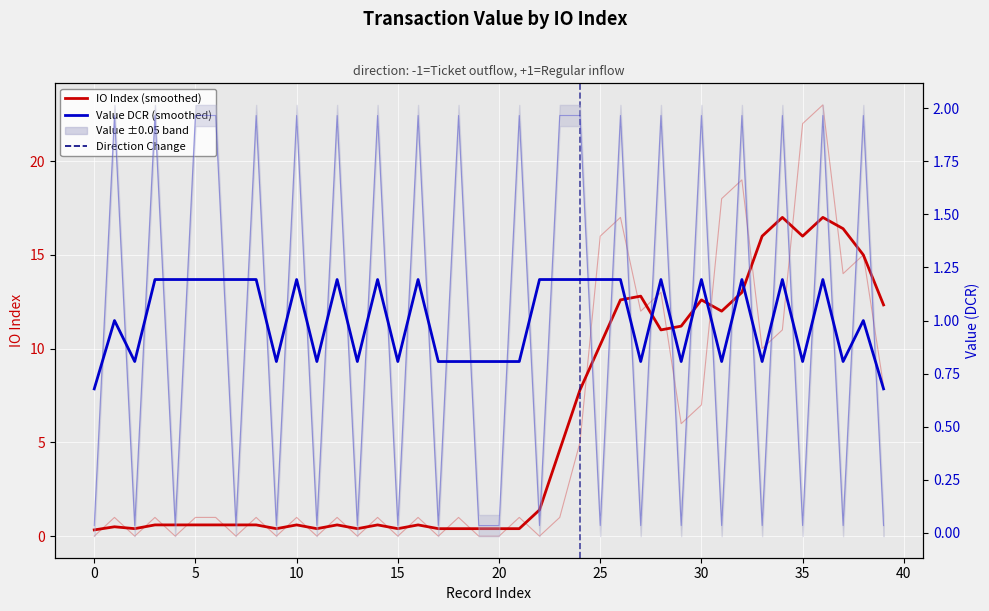

Rank the series by their maximum value, from highest to lowest.

IO Index (smoothed), Value DCR (smoothed)